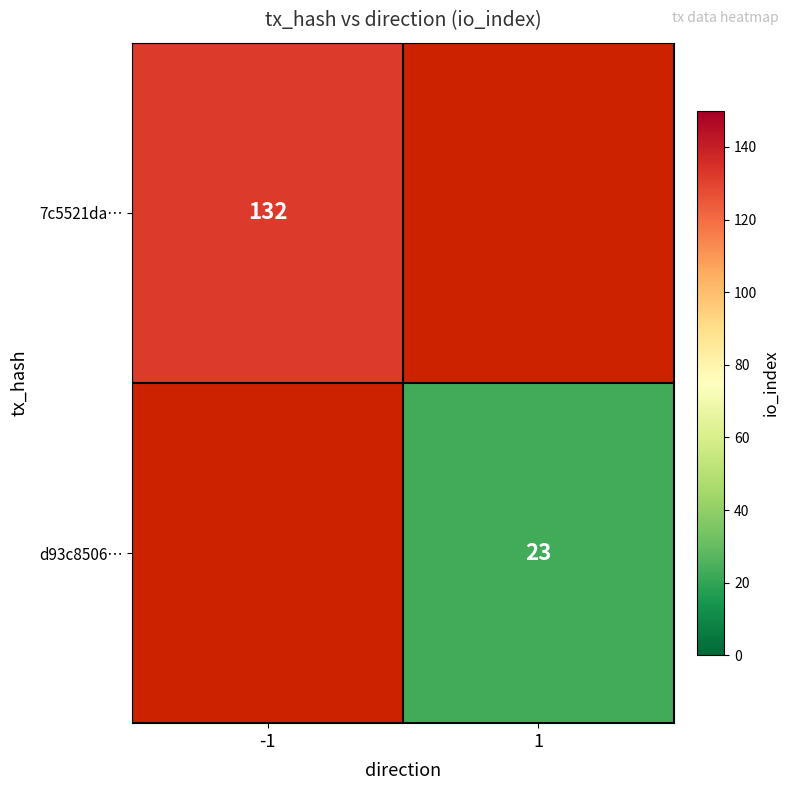

The value of d93c8506… at 1 is 23. True or false?

True